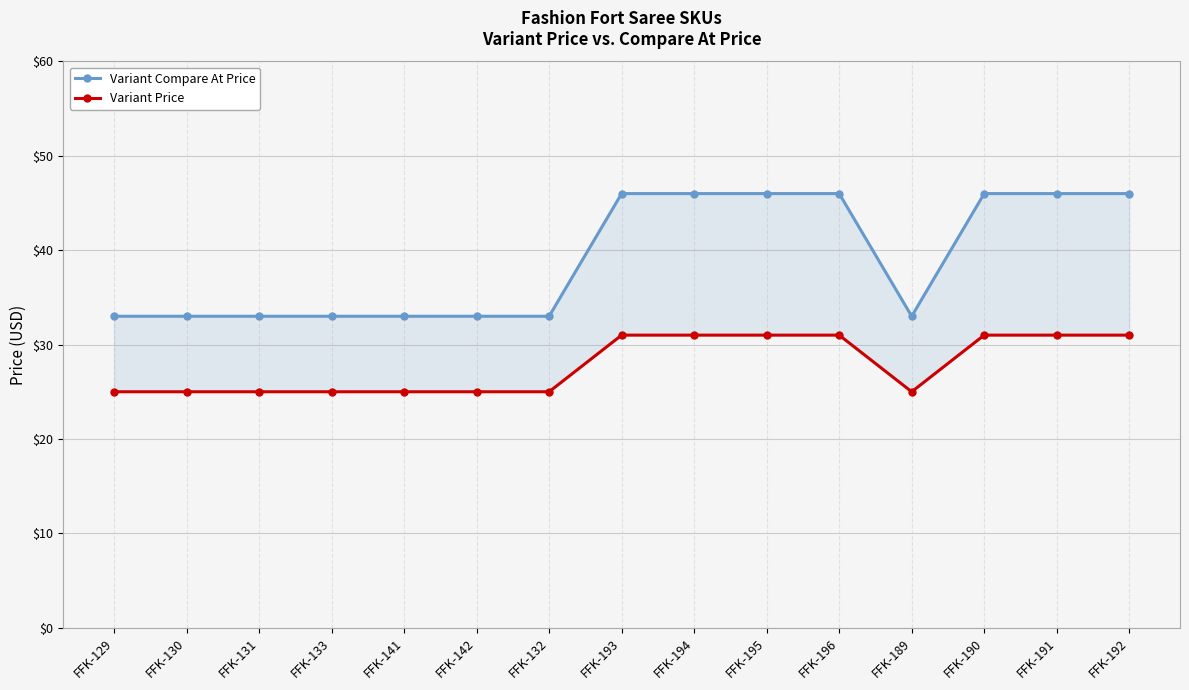

Which category has the lowest value across all series?

FFK-129